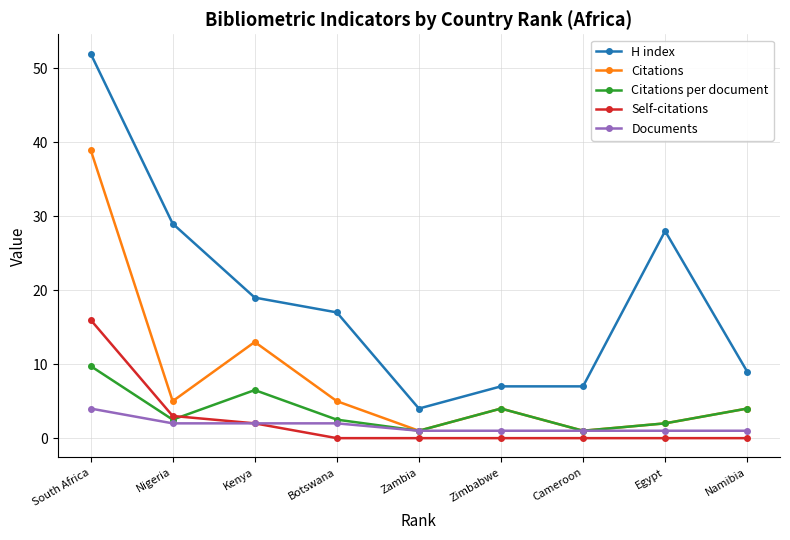

What is the value of the Citations per document point at the 1st from the left?

9.8